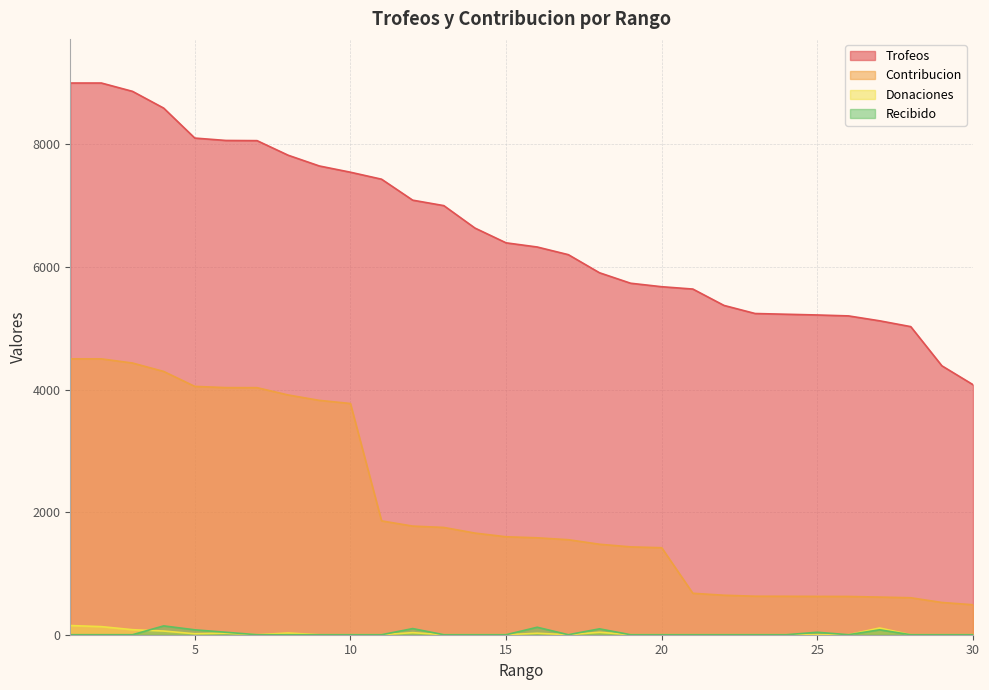

Which label corresponds to the largest value in the chart?

1